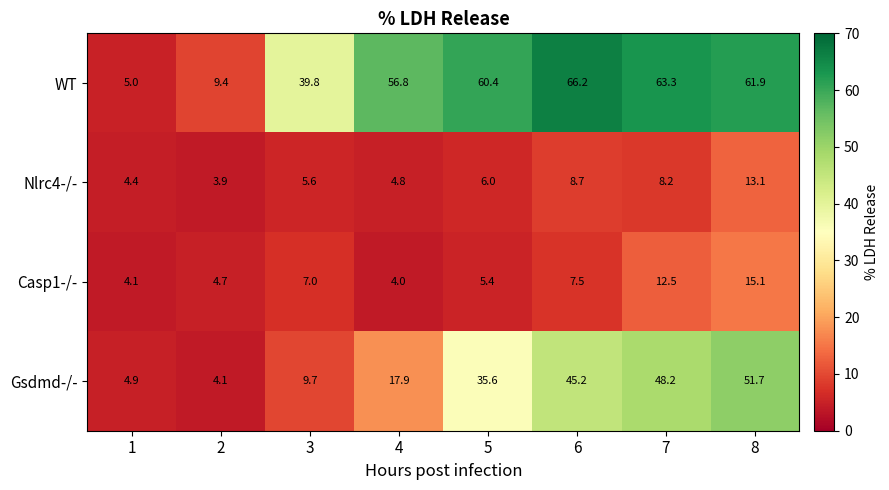

What is the difference between the WT values at 5 and 3?

20.6